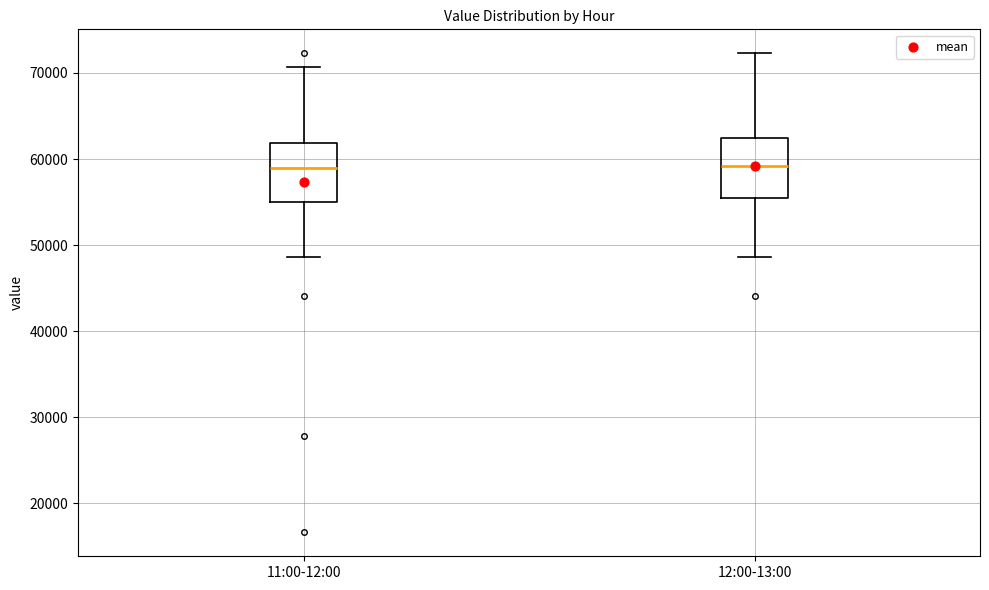

Reading left to right, transcribe this box plot: for each box, give where its median line is, the range the box spans, and where its two whiskers end, as read against the y-axis. The values are not printed on the chart, so give them approximately, as read against the axis.

11:00-12:00: median 59000, box 55000 to 62000, whiskers 49000 to 71000
12:00-13:00: median 59000, box 55000 to 62000, whiskers 49000 to 72000